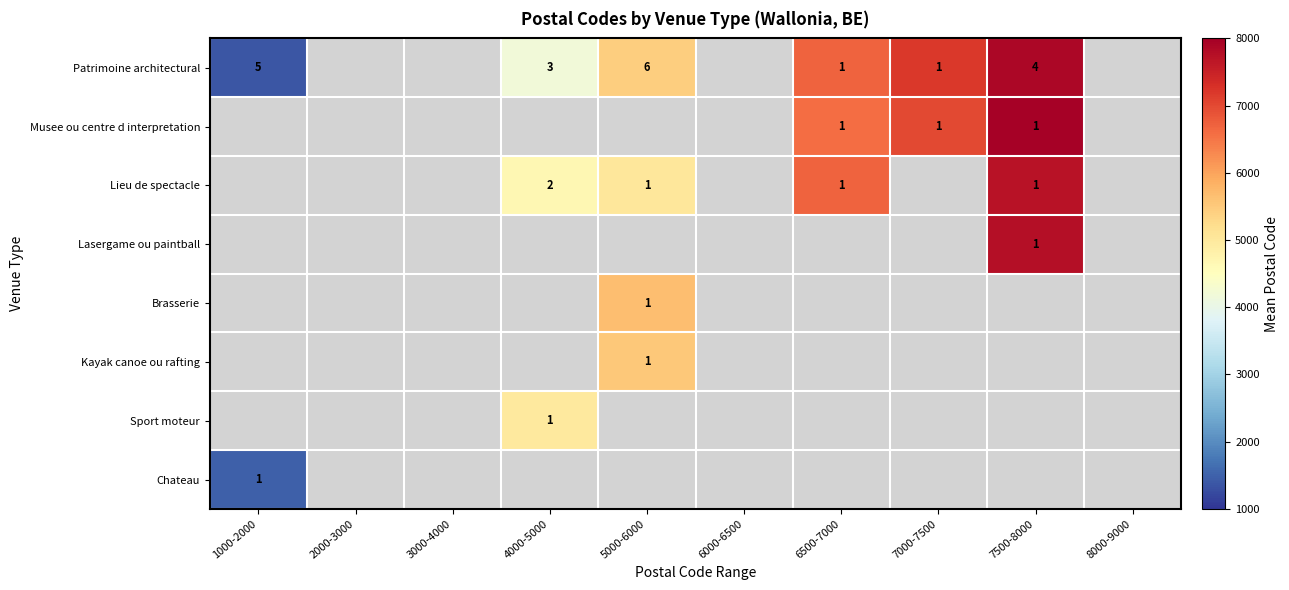

The value of Lieu de spectacle at 4000-5000 is 2.0. True or false?

True